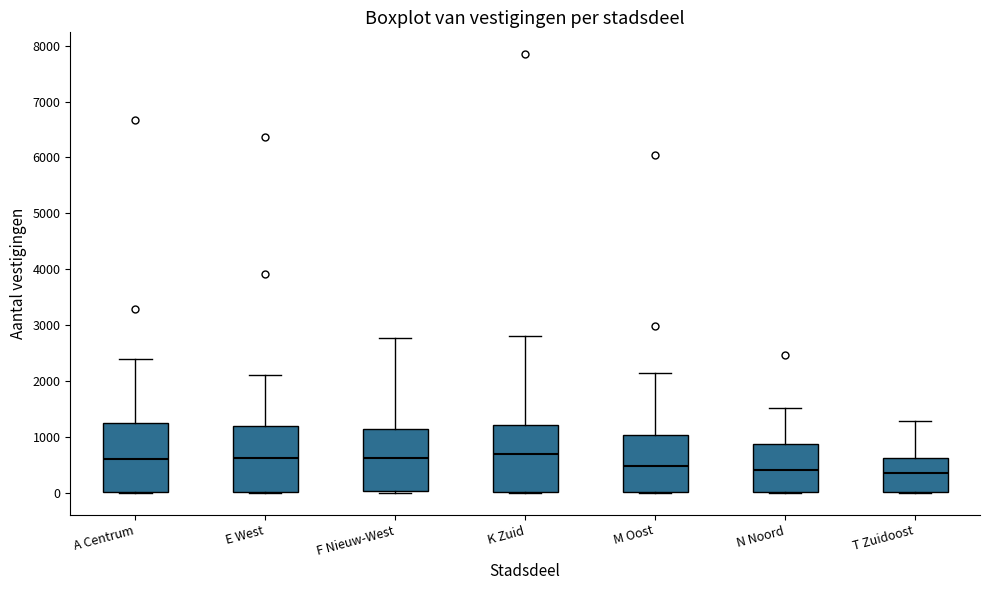

Reading left to right, read every box against the y-axis: the position of its median line, the range the box covers, and the ends of its whiskers. The values are not printed on the chart, so give them approximately, as read against the axis.

A Centrum: median 600, box 0 to 1200, whiskers 0 to 2400
E West: median 600, box 0 to 1200, whiskers 0 to 2100
F Nieuw-West: median 600, box 0 to 1100, whiskers 0 to 2800
K Zuid: median 700, box 0 to 1200, whiskers 0 to 2800
M Oost: median 500, box 0 to 1000, whiskers 0 to 2100
N Noord: median 400, box 0 to 900, whiskers 0 to 1500
T Zuidoost: median 300, box 0 to 600, whiskers 0 to 1300